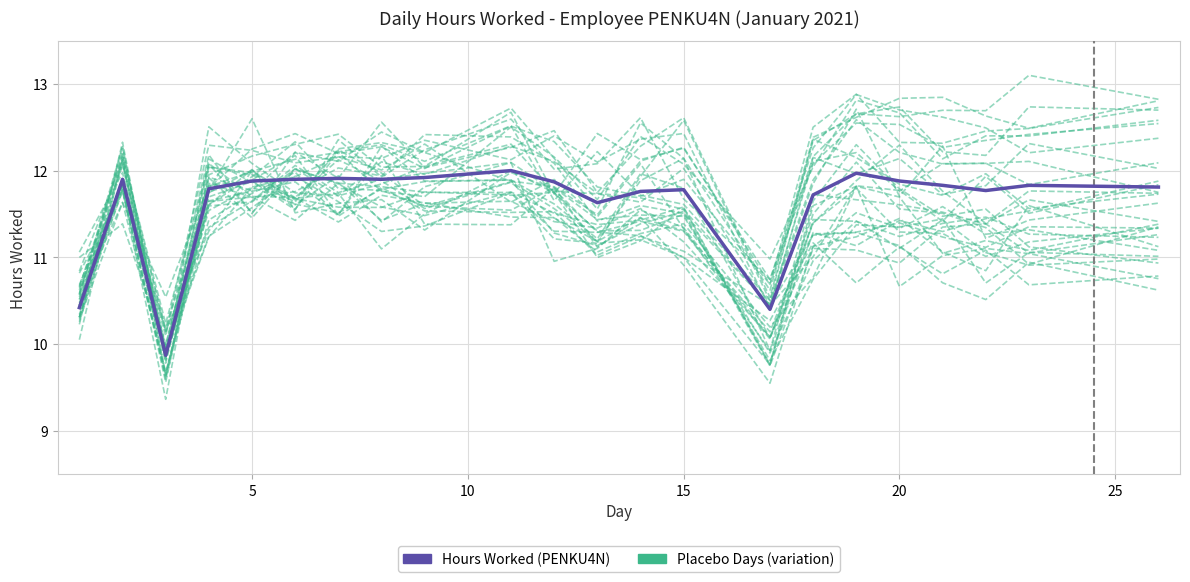

In Hours Worked (PENKU4N), how many points are lower than both neighbors (excluding endpoints)?

5